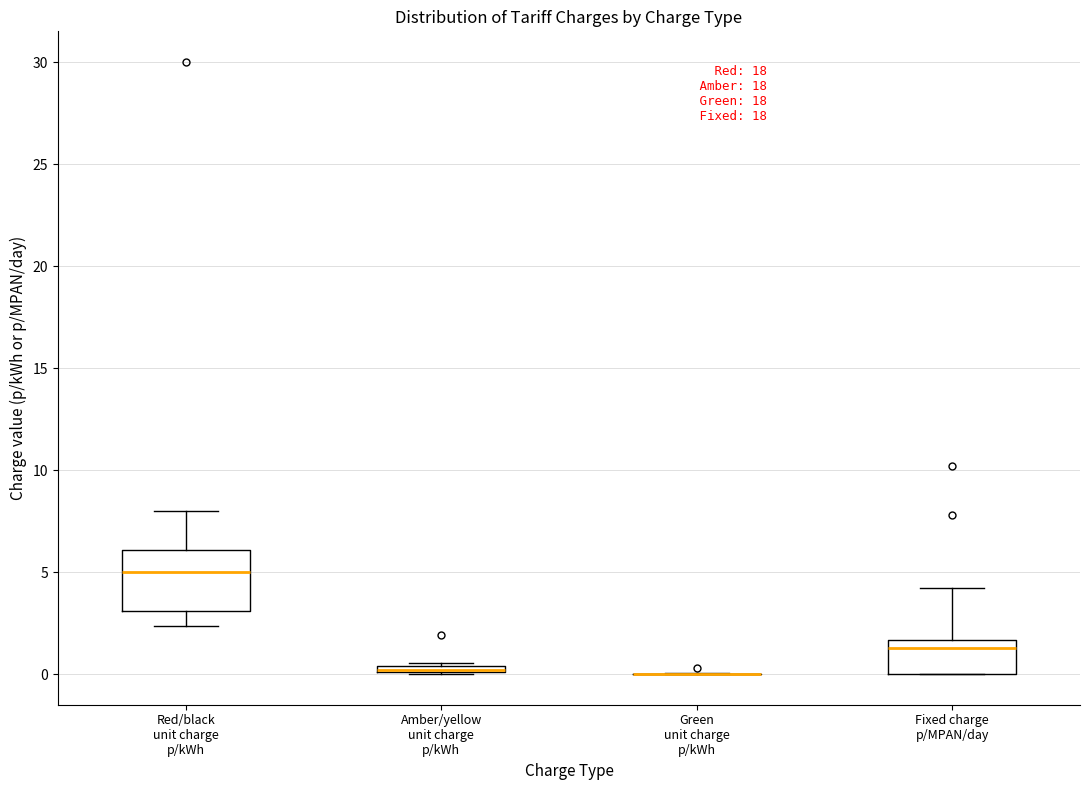

Where does the upper whisker of the box for Fixed charge p/MPAN/day end on the y-axis? The values are not printed on the chart, so give them approximately, as read against the axis.

4.0